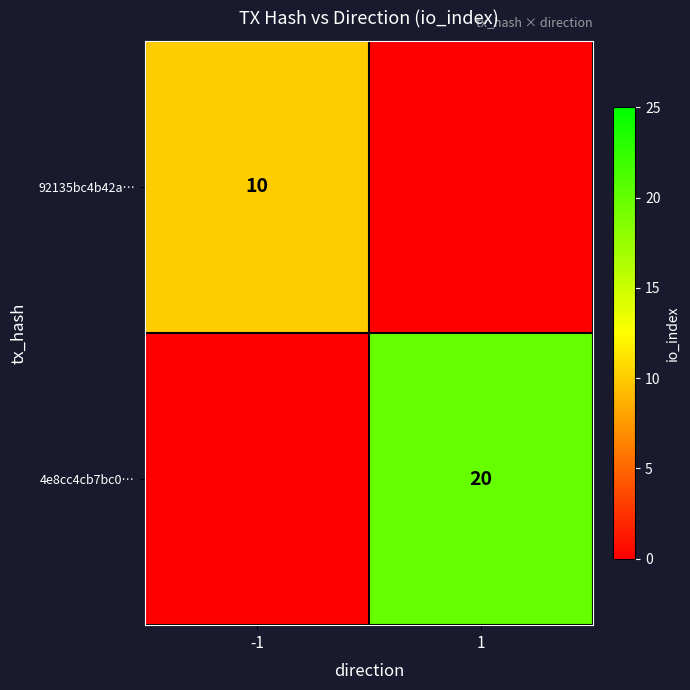

True or false: 4e8cc4cb7bc0… has a value of 20 at 1.

True